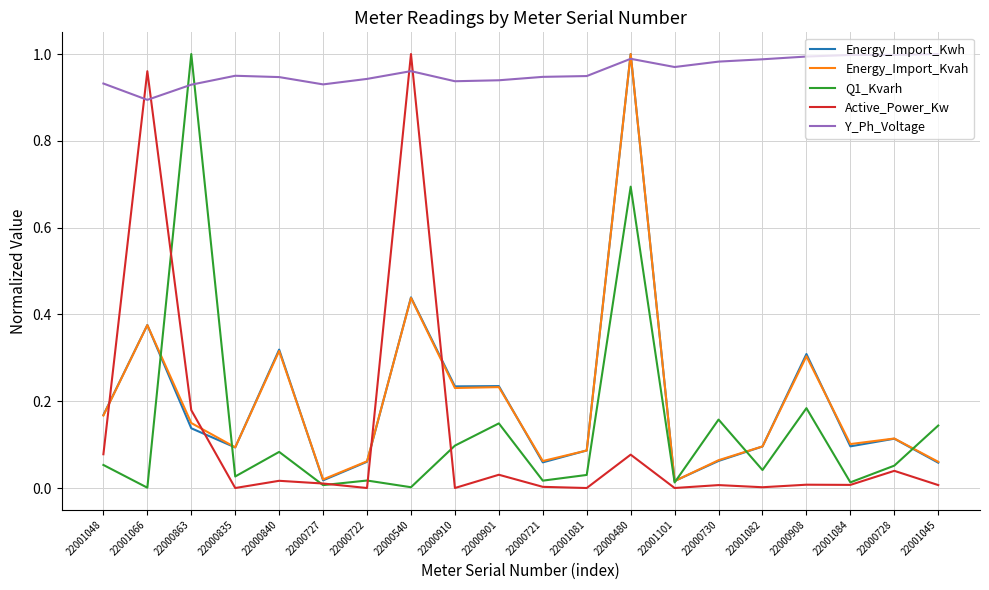

In Y_Ph_Voltage, how many points are higher than both neighbors (excluding endpoints)?

3